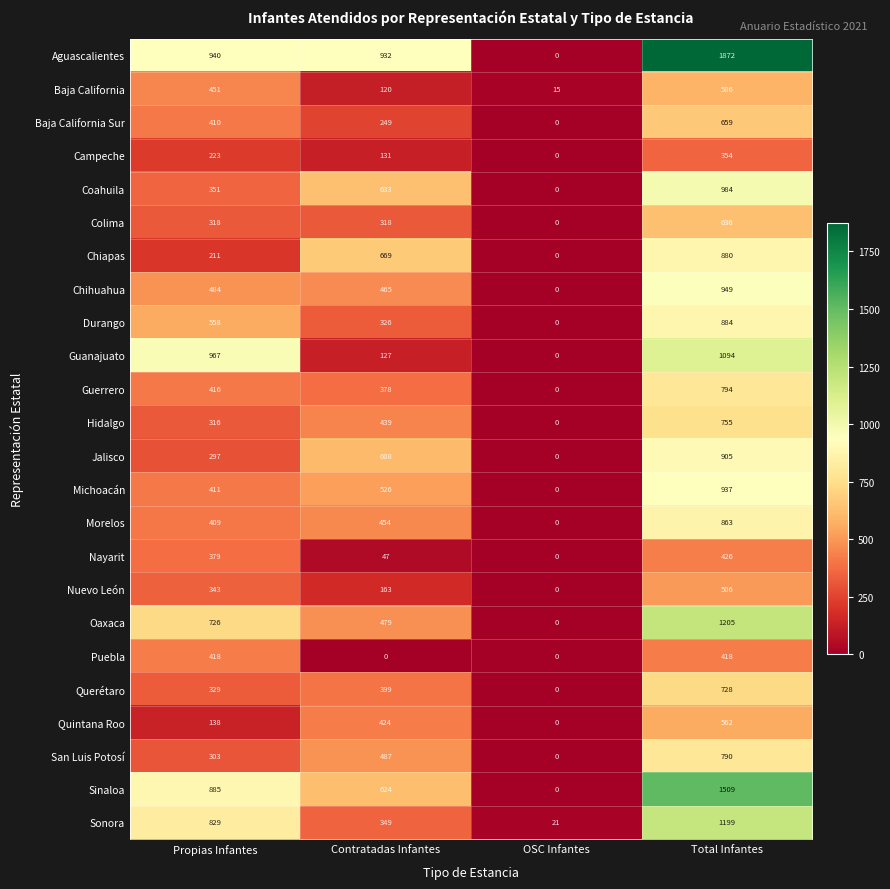

Which series has the largest total across all categories?

Aguascalientes